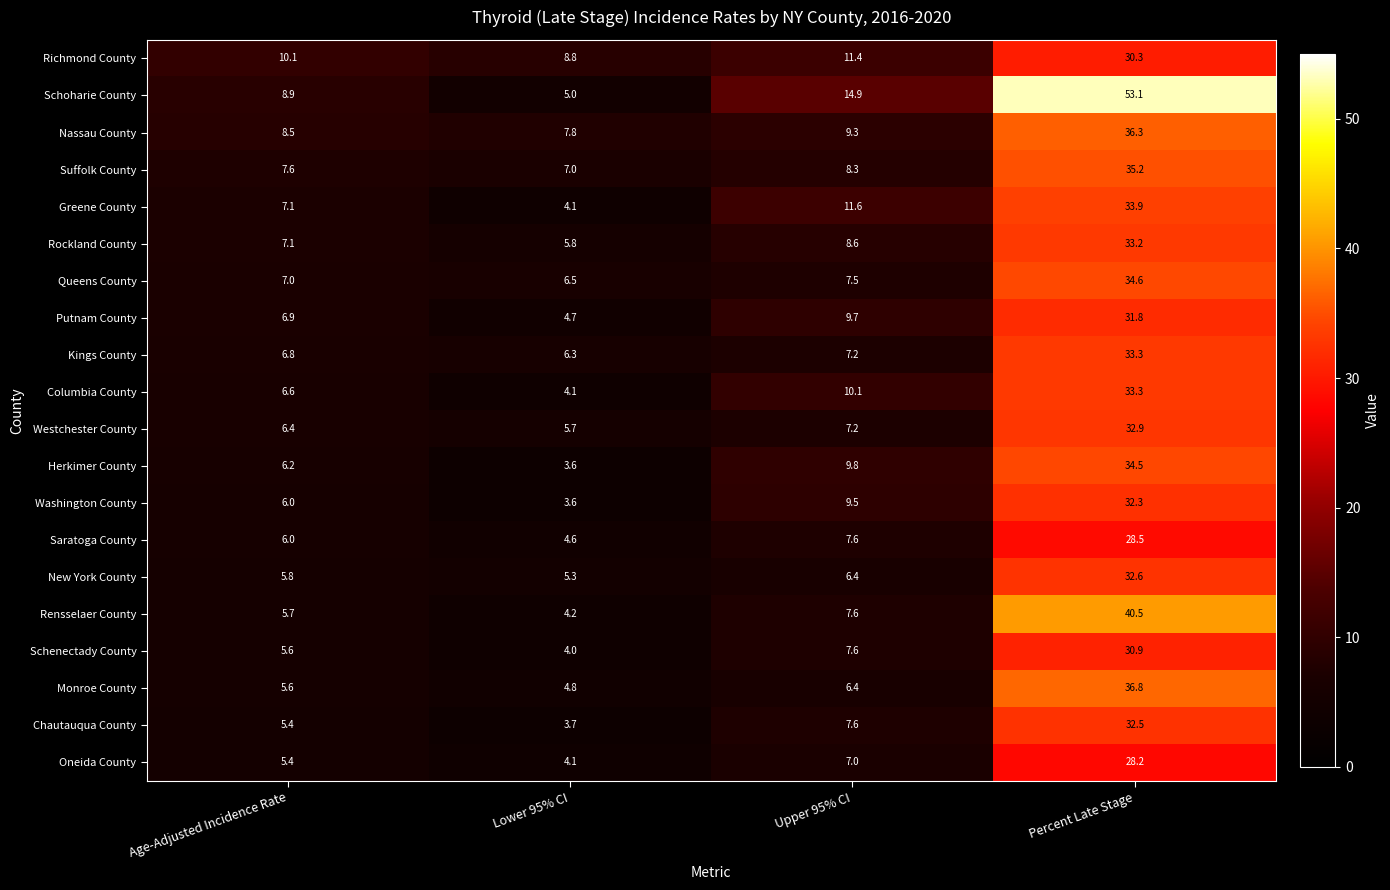

How many values in the Chautauqua County series are below 7?

2